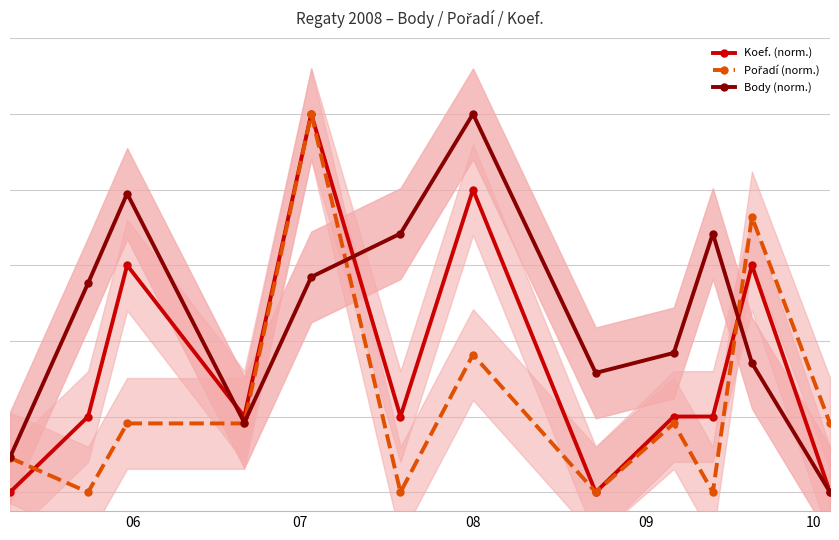

How many positive values does the Body (norm.) series have?

11